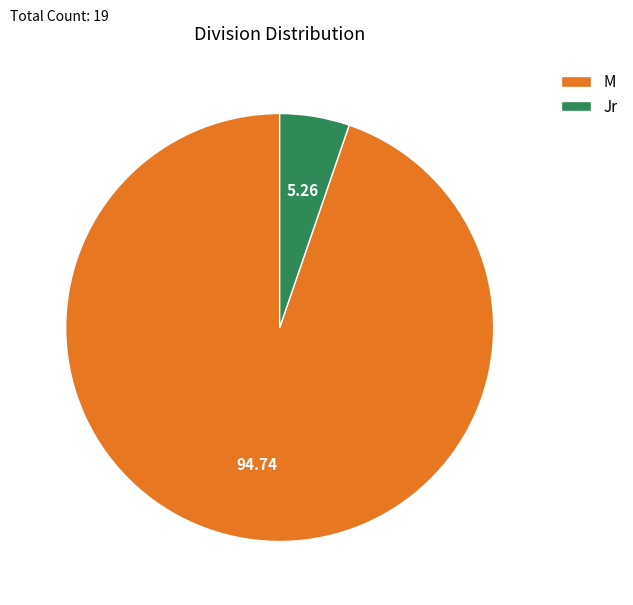

Combined, do M and Jr account for over 50%?

Yes